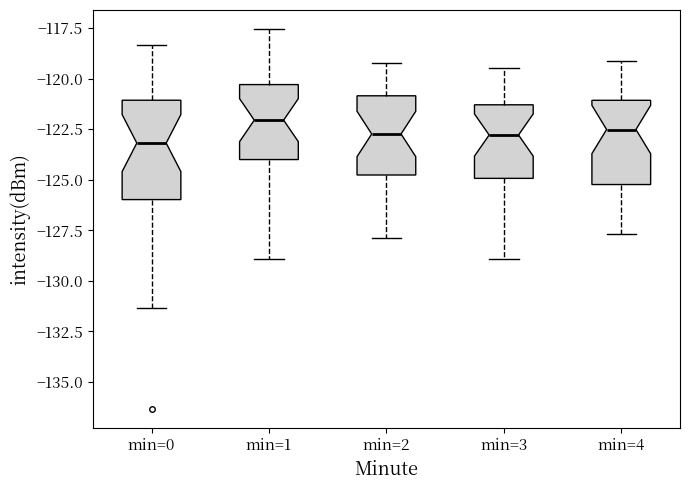

Which box is the tallest, from its lower edge to its upper edge?

min=0